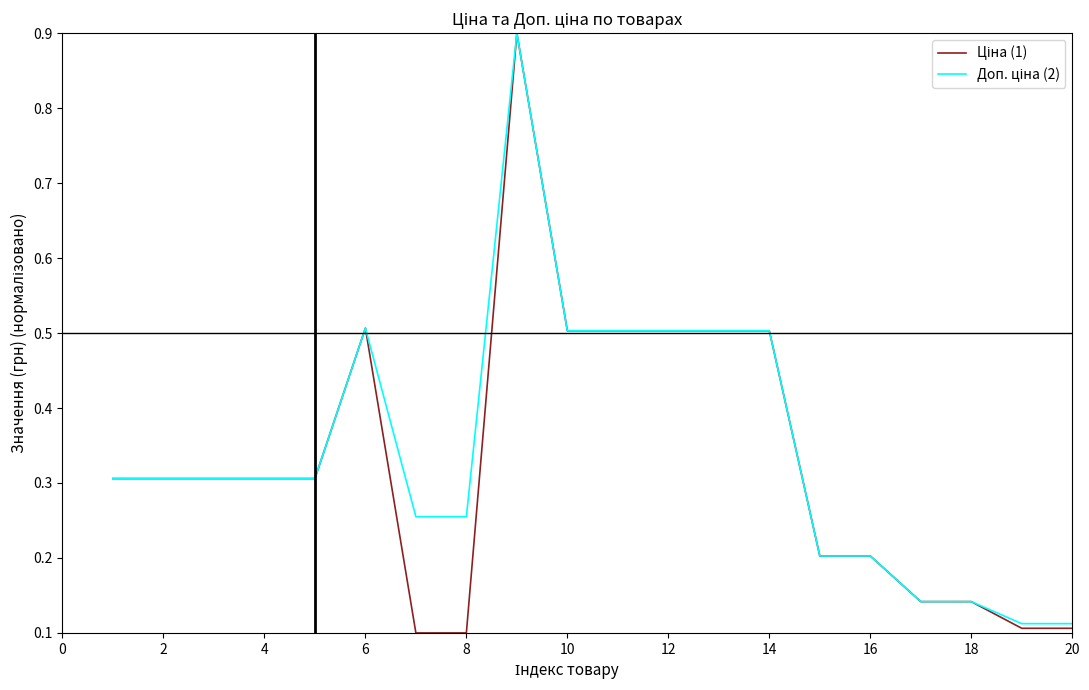

What is the maximum value shown in the chart?

0.9